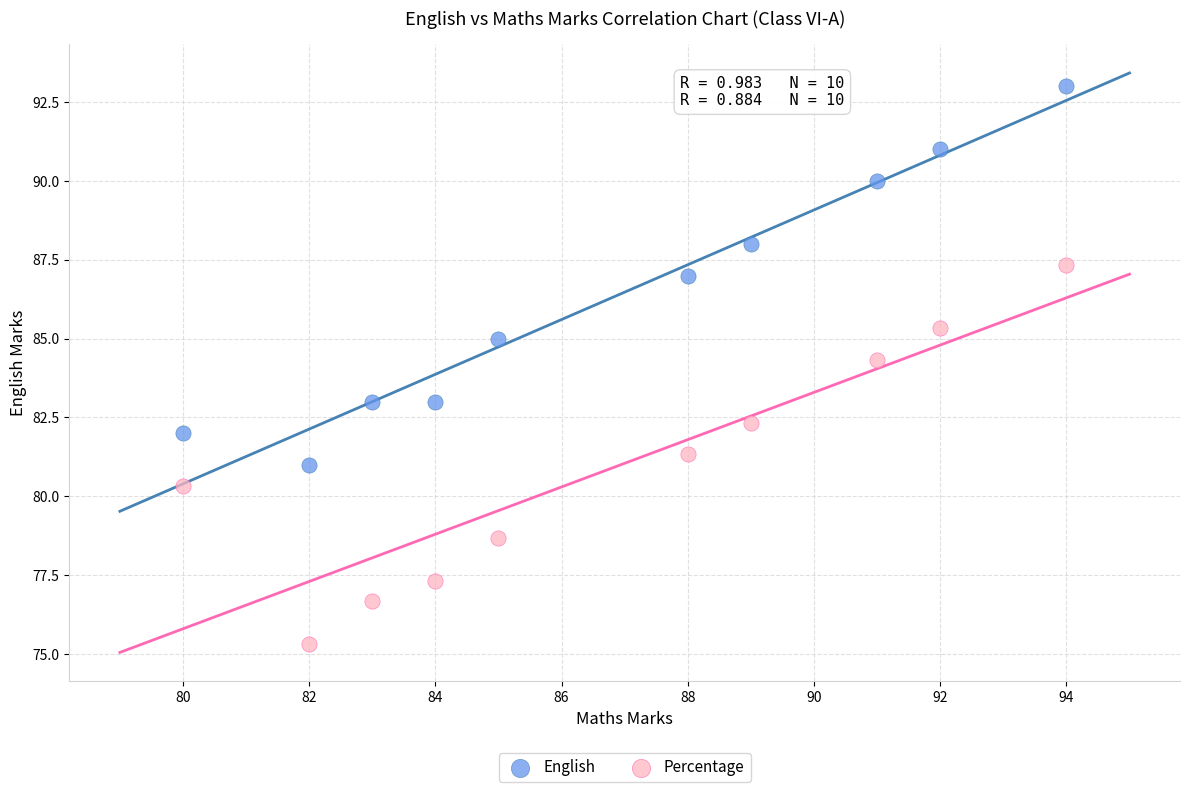

Which series reaches the maximum Y coordinate?

English